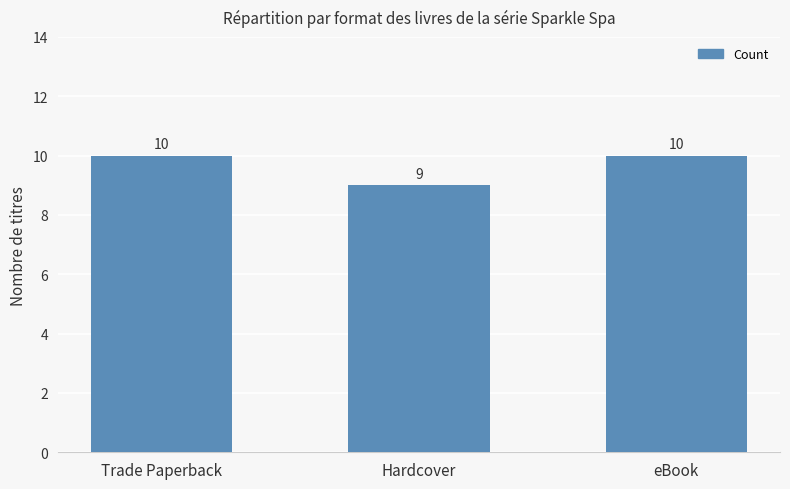

Approximately how many times larger is the value at Trade Paperback compared to eBook?

1.0